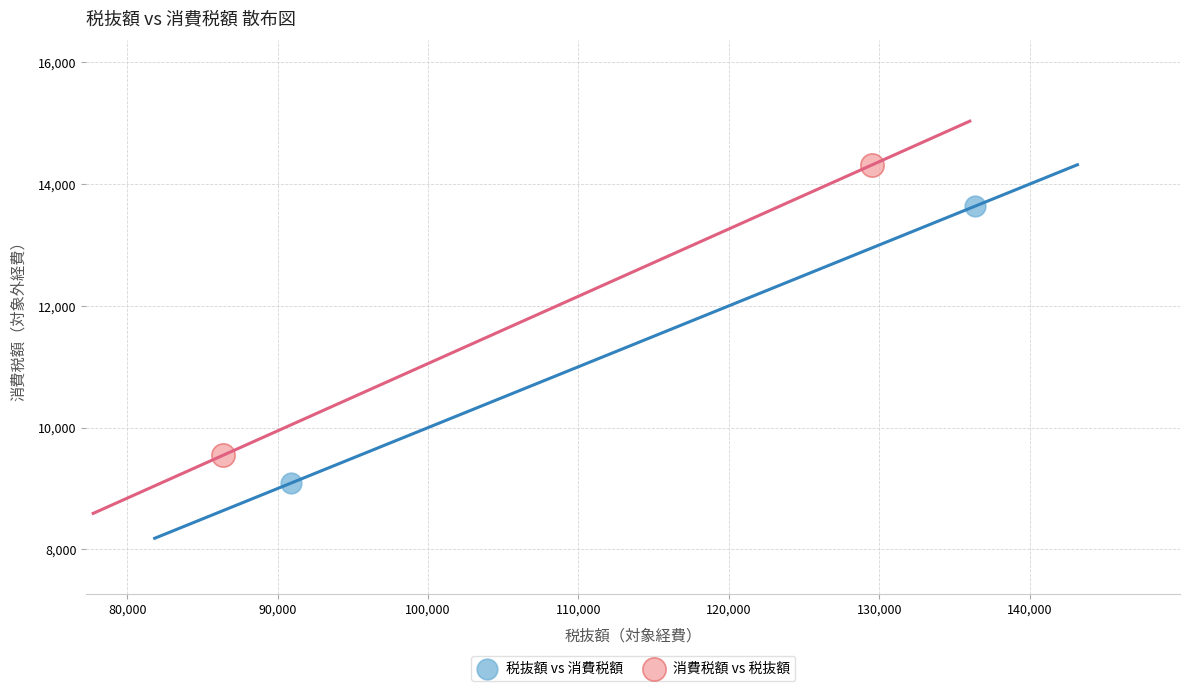

Which series contains the highest Y value?

消費税額 vs 税抜額